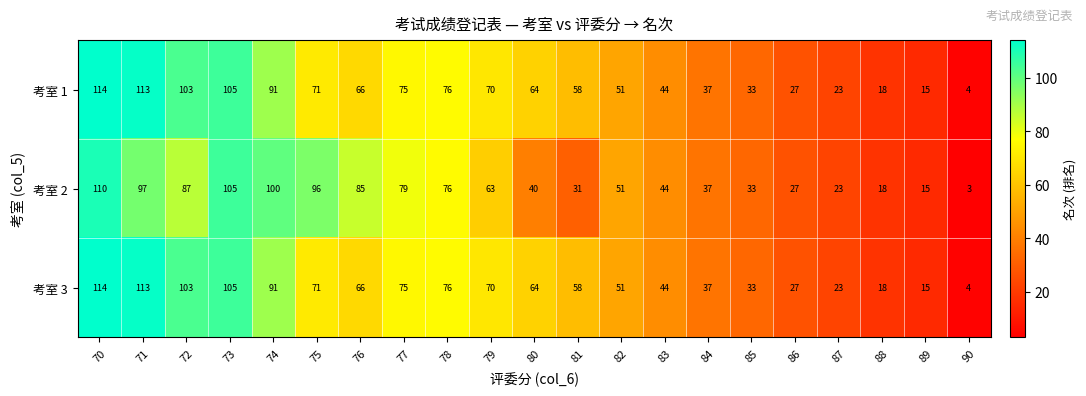

What is the difference between the 考室 2 values at 76 and 71?

12